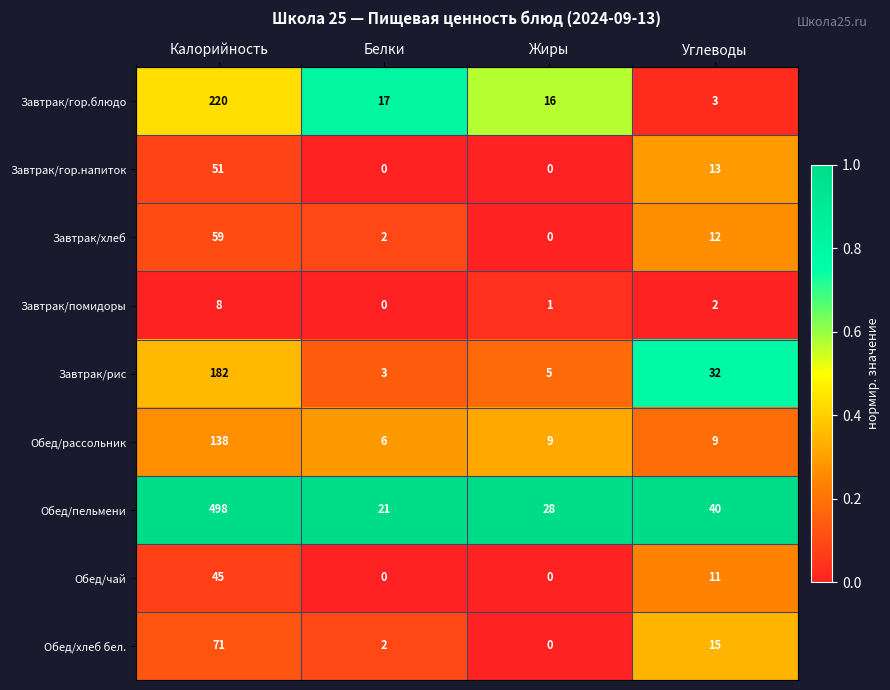

What is the total value across all series at Углеводы?

137